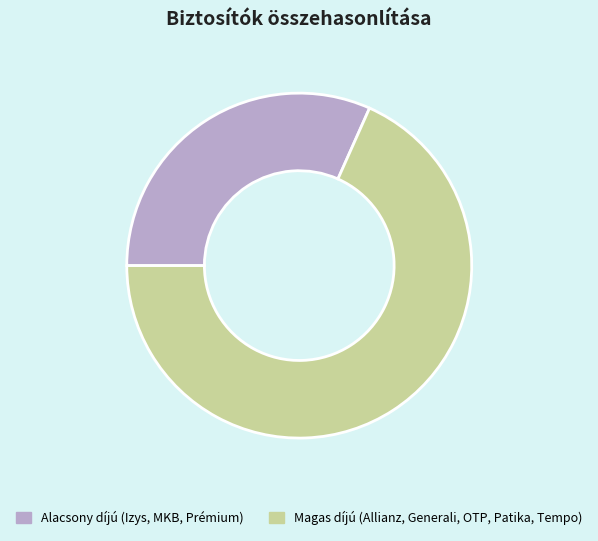

How many slices are in this pie chart?

2